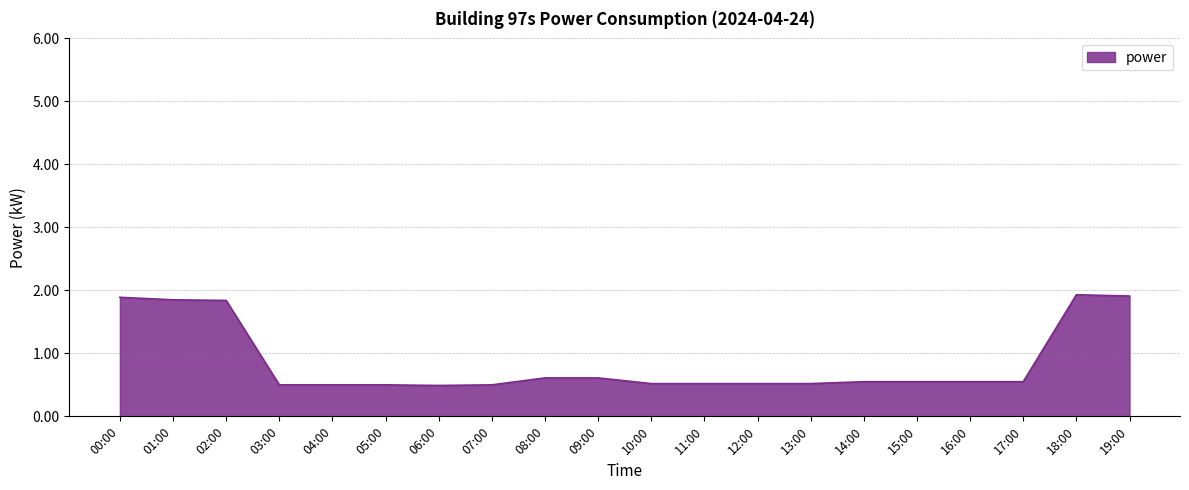

What is the approximate value at 09:00?

0.6